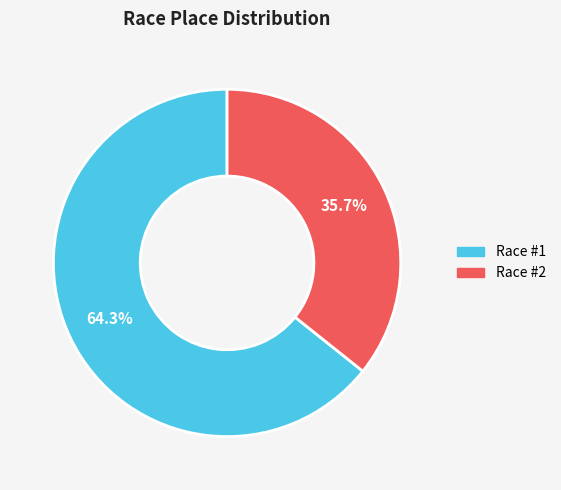

To the nearest percent, what is the difference between the largest and smallest slice percentages?

29%